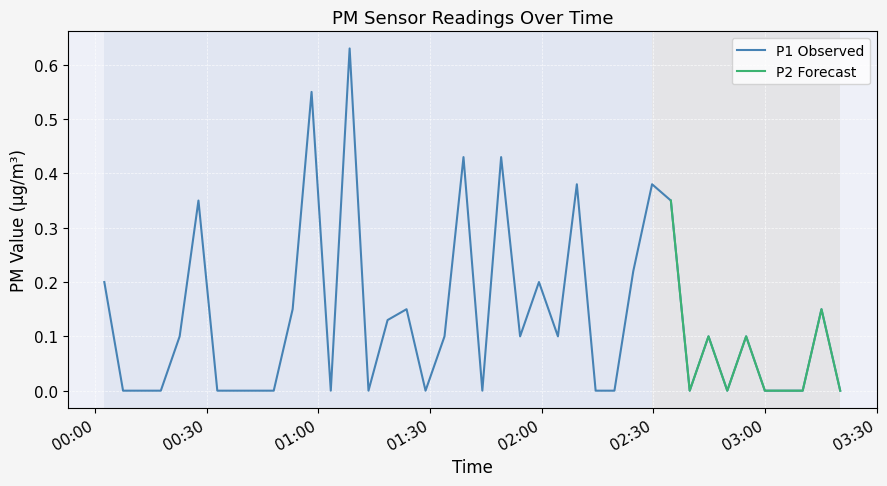

Rank the categories by value from highest to lowest.

2022-08-19T01:08:23, 2022-08-19T00:58:09, 2022-08-19T01:38:59, 2022-08-19T01:49:06, 2022-08-19T02:09:27, 2022-08-19T02:29:40, 2022-08-19T00:27:45, 2022-08-19T02:34:43, 2022-08-19T02:24:37, 2022-08-19T00:02:27, 2022-08-19T01:59:16, 2022-08-19T00:53:04, 2022-08-19T01:23:41, 2022-08-19T03:15:12, 2022-08-19T01:18:35, 2022-08-19T00:22:42, 2022-08-19T01:33:53, 2022-08-19T01:54:12, 2022-08-19T02:04:22, 2022-08-19T02:44:50, 2022-08-19T02:54:57, 2022-08-19T00:07:29, 2022-08-19T00:12:32, 2022-08-19T00:17:38, 2022-08-19T00:32:49, 2022-08-19T00:37:52, 2022-08-19T00:42:55, 2022-08-19T00:47:59, 2022-08-19T01:03:19, 2022-08-19T01:13:27, 2022-08-19T01:28:47, 2022-08-19T01:44:03, 2022-08-19T02:14:30, 2022-08-19T02:19:33, 2022-08-19T02:39:47, 2022-08-19T02:49:53, 2022-08-19T02:59:59, 2022-08-19T03:05:03, 2022-08-19T03:10:09, 2022-08-19T03:20:14